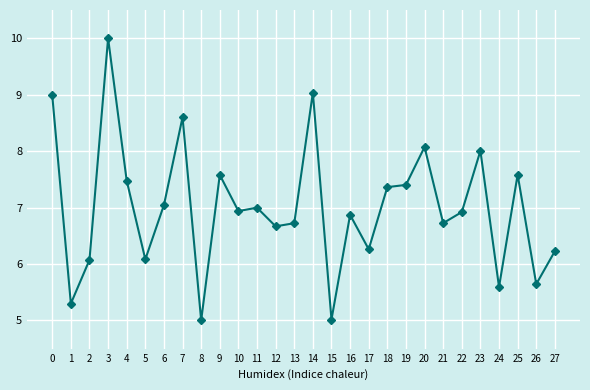

Reading left to right, list all the values displayed in this chart.

9.0	5.3	6.1	10.0	7.5	6.1	7.0	8.6	5.0	7.6	6.9	7.0	6.7	6.7	9.0	5.0	6.9	6.3	7.4	7.4	8.1	6.7	6.9	8.0	5.6	7.6	5.6	6.2